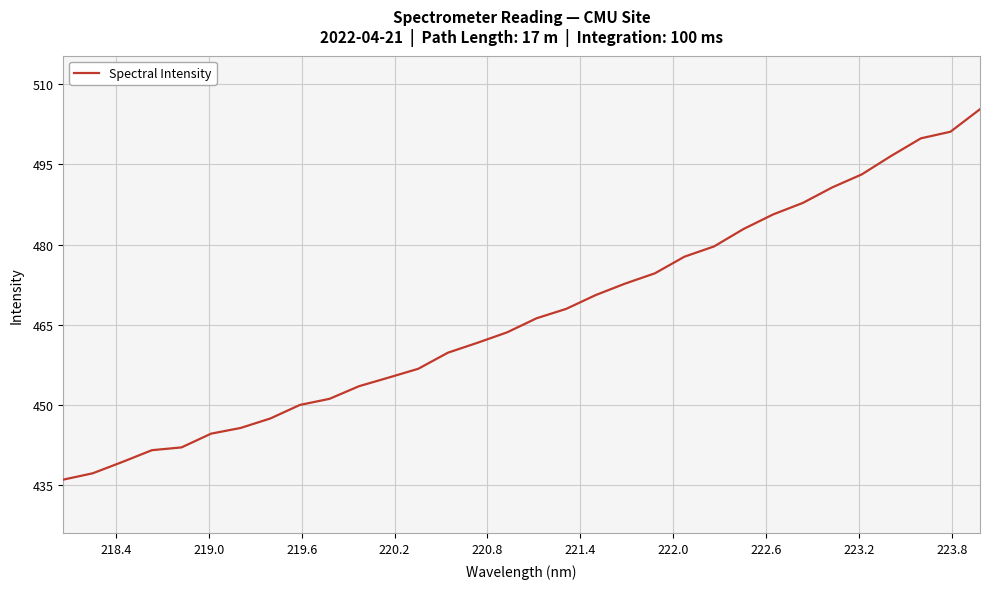

How many values are below 466?

16